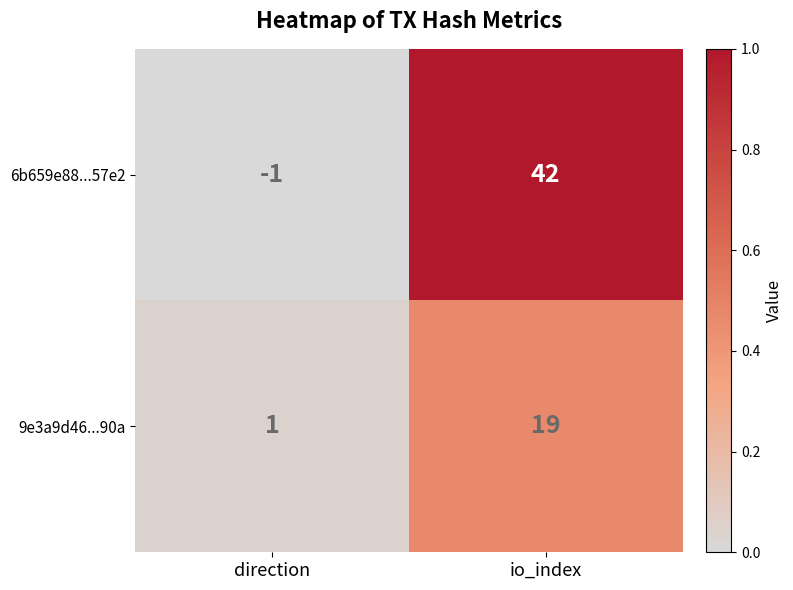

How many data points does each series have?

2